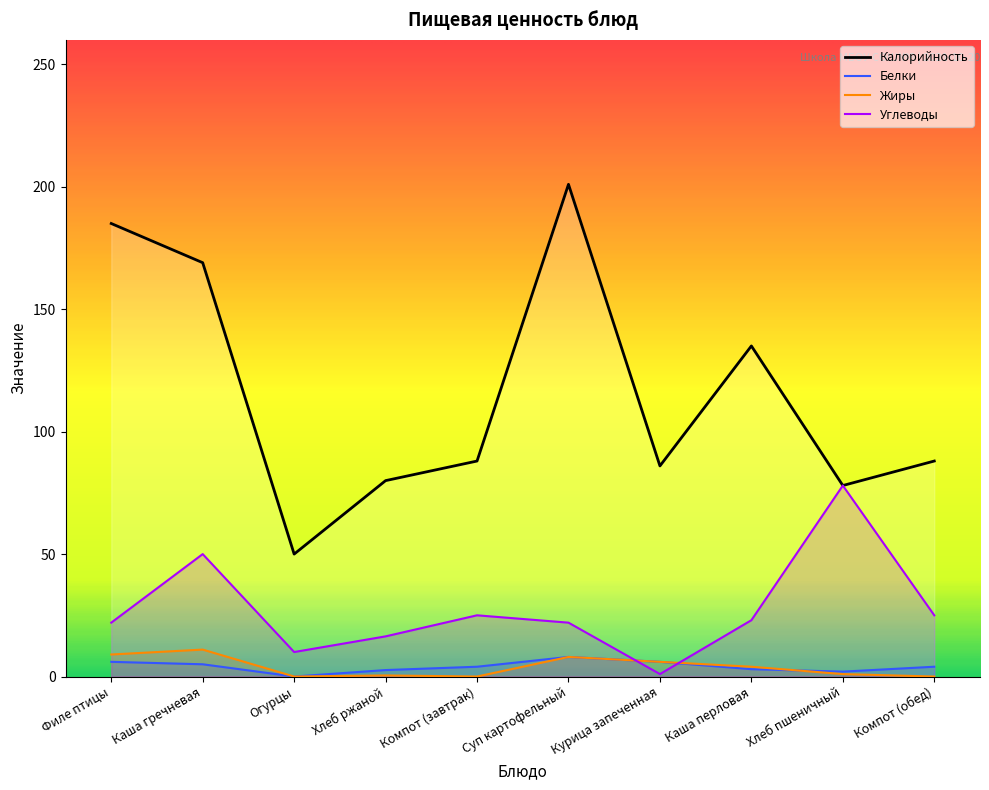

How many values are below 88?

4